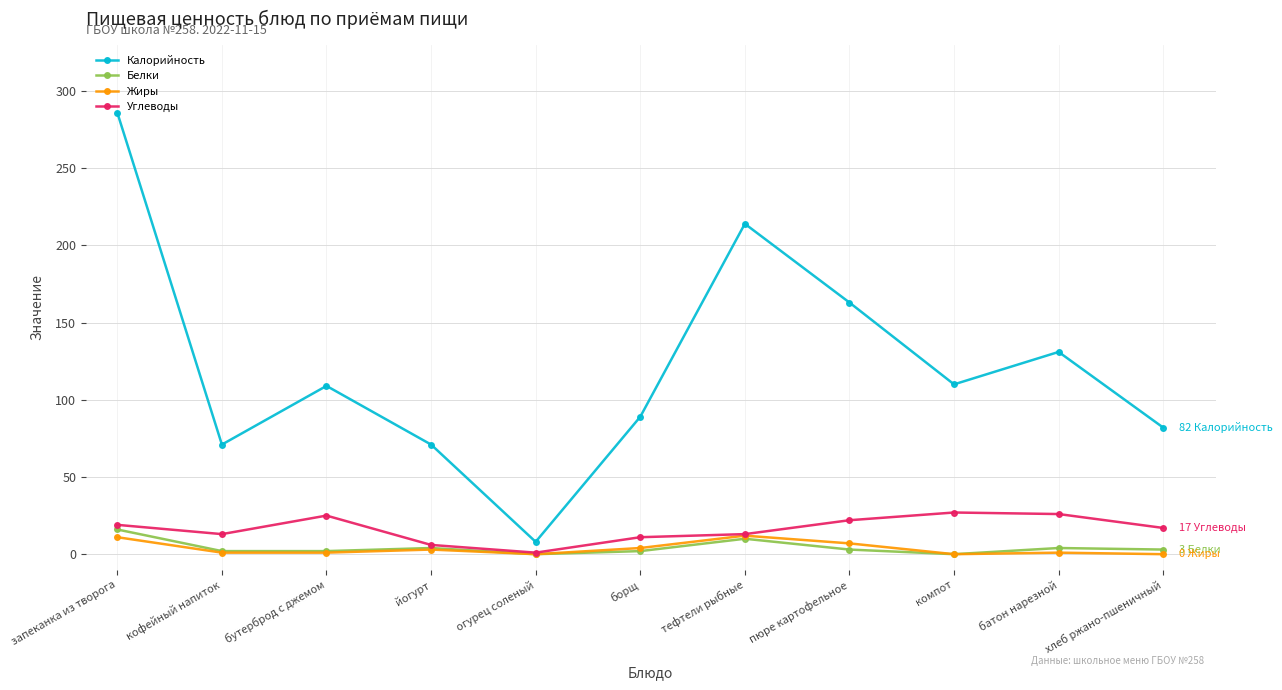

True or false: Калорийность and Жиры intersect in this chart.

False